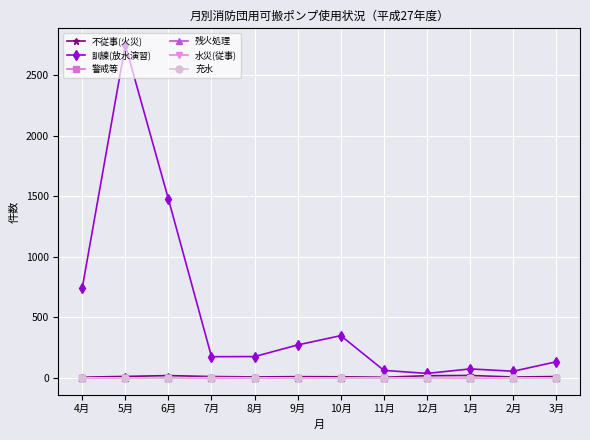

The value of 訓練(放水演習) at 3月 is 134. True or false?

True